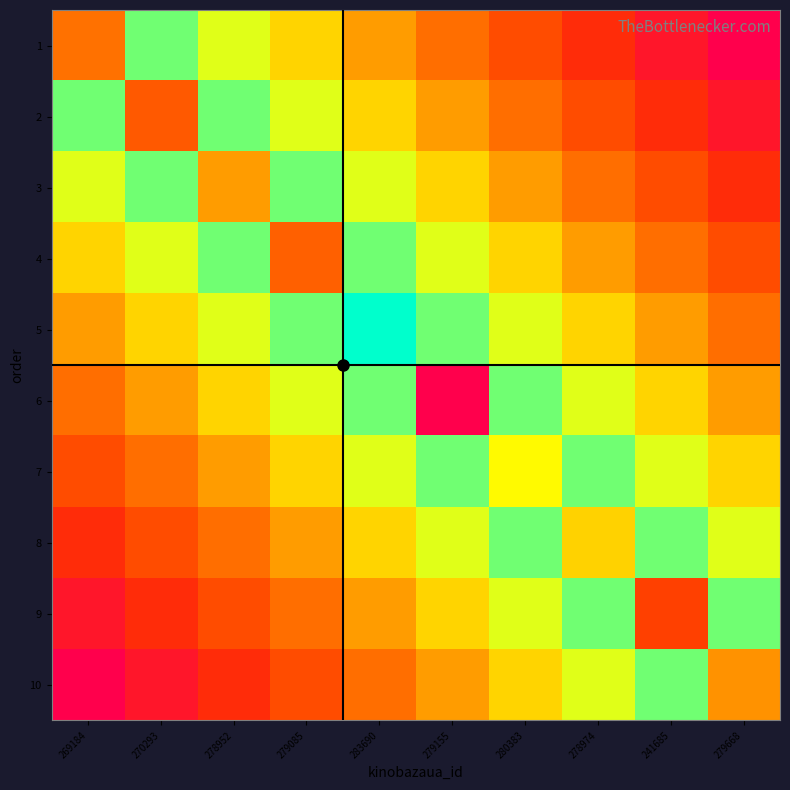

What is the difference between the highest and lowest values at 280383?

201986.1